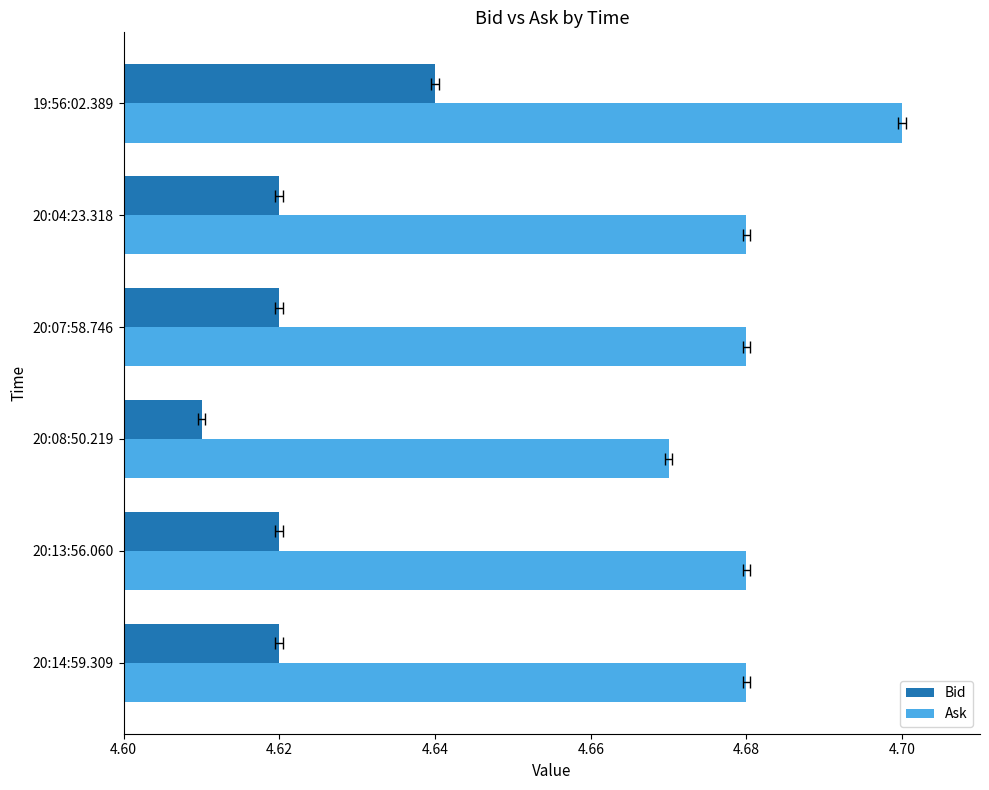

What is the highest value of the Bid series?

4.6